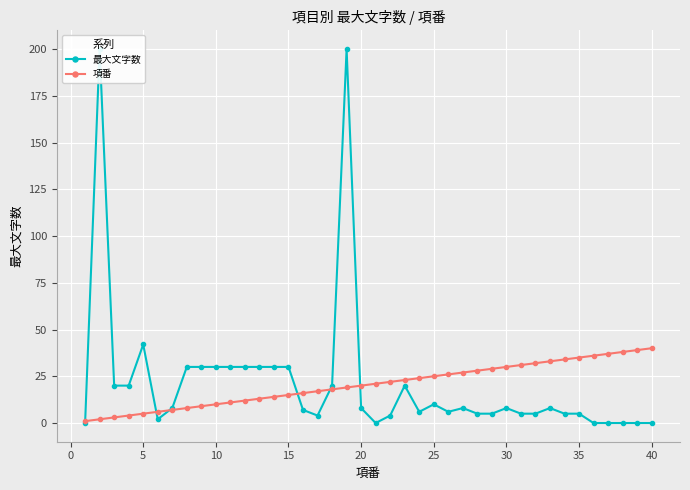

Count the number of categories in the chart.

40